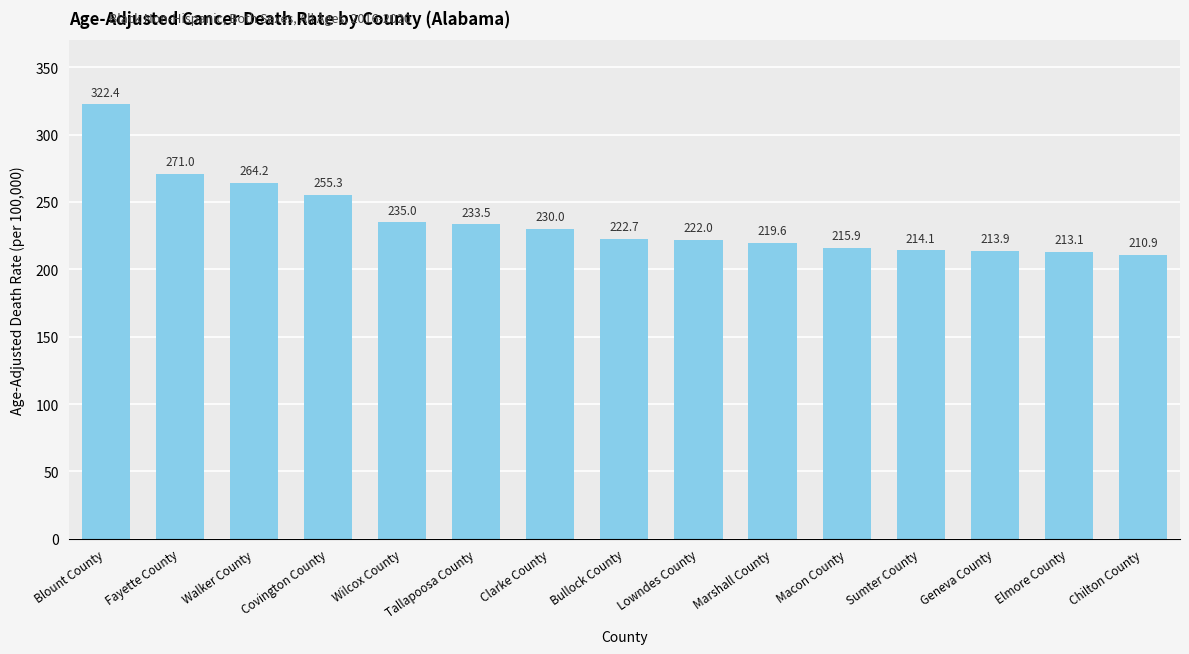

What value does the data have at Wilcox County?

235.0